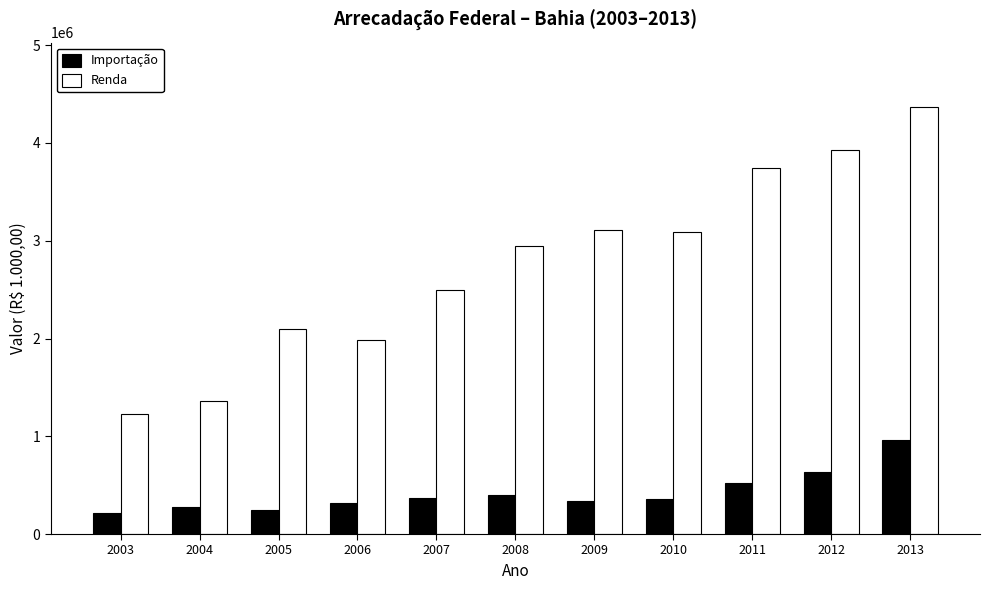

At how many categories does at least one series exceed 3031225?

5